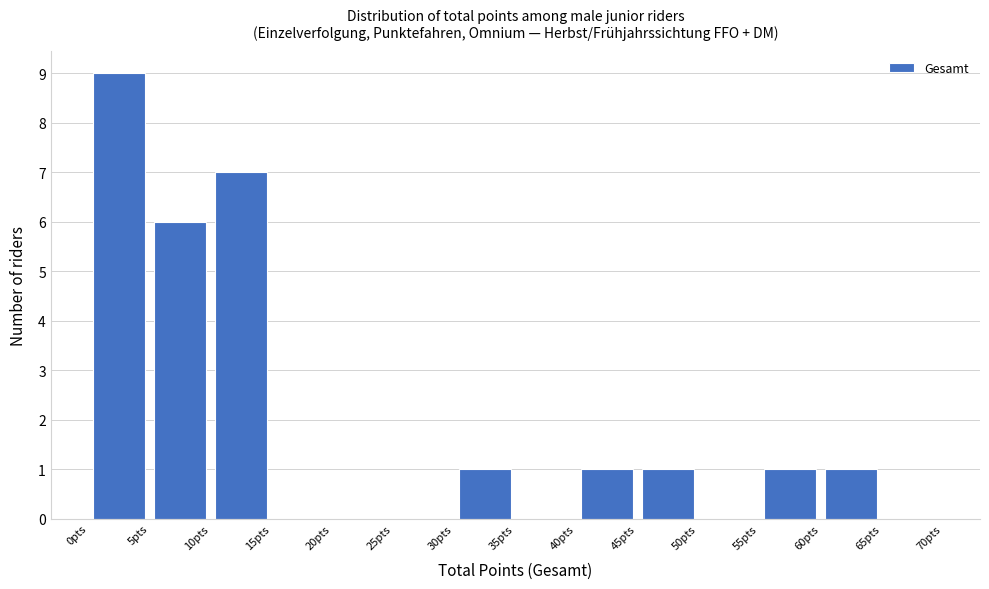

What is the height of the bar covering 5 to 10 on the x-axis? The values are not printed on the chart, so give them approximately, as read against the axis.

6